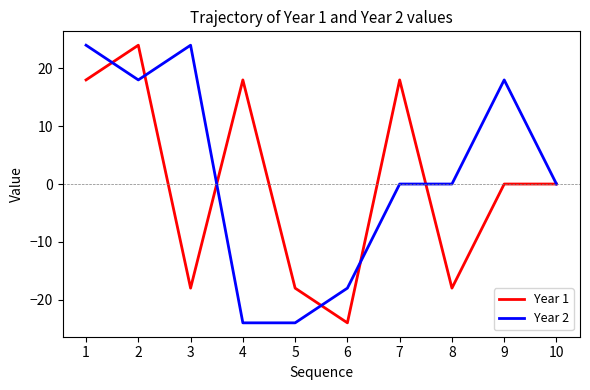

At which label does Year 1 reach its minimum?

6